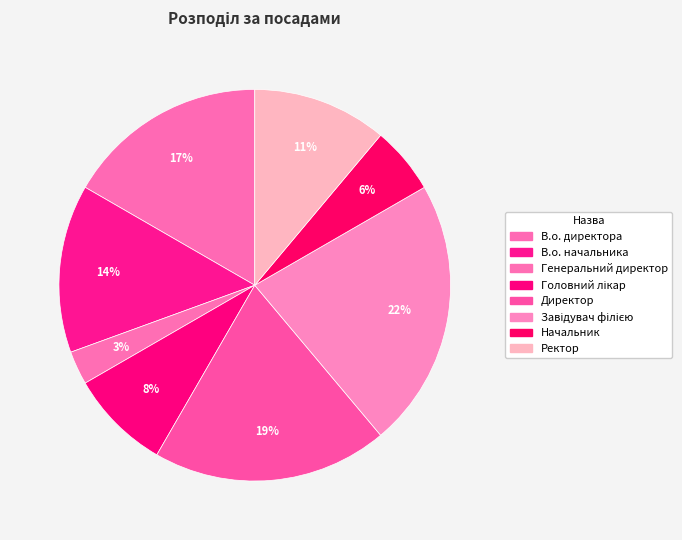

To the nearest percent, what is the difference between the В.о. директора and В.о. начальника slice percentages?

3%